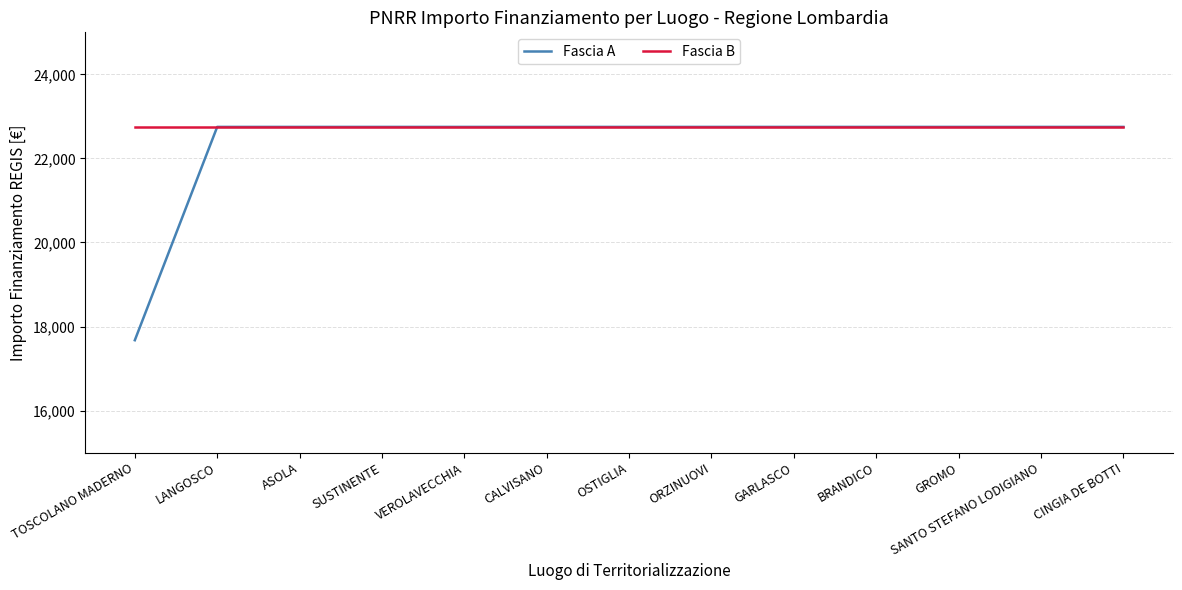

What is the maximum value shown in the chart?

22750.0